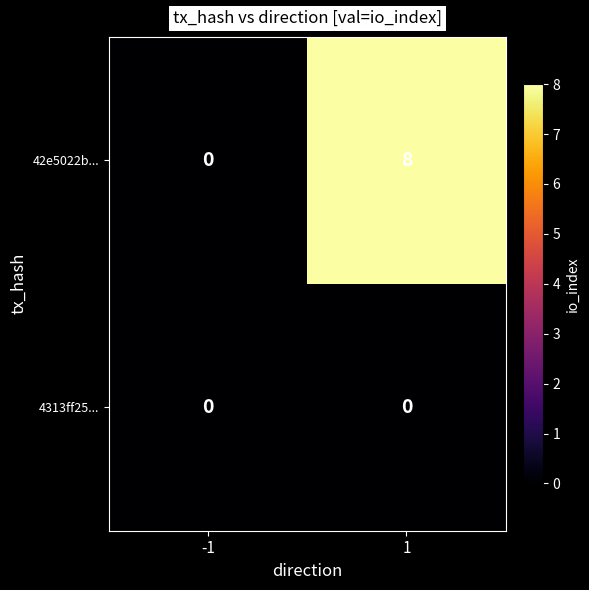

Reading right to left, what are all the values shown in this chart?

42e5022b...: 1=8	-1=0
4313ff25...: 1=0	-1=0